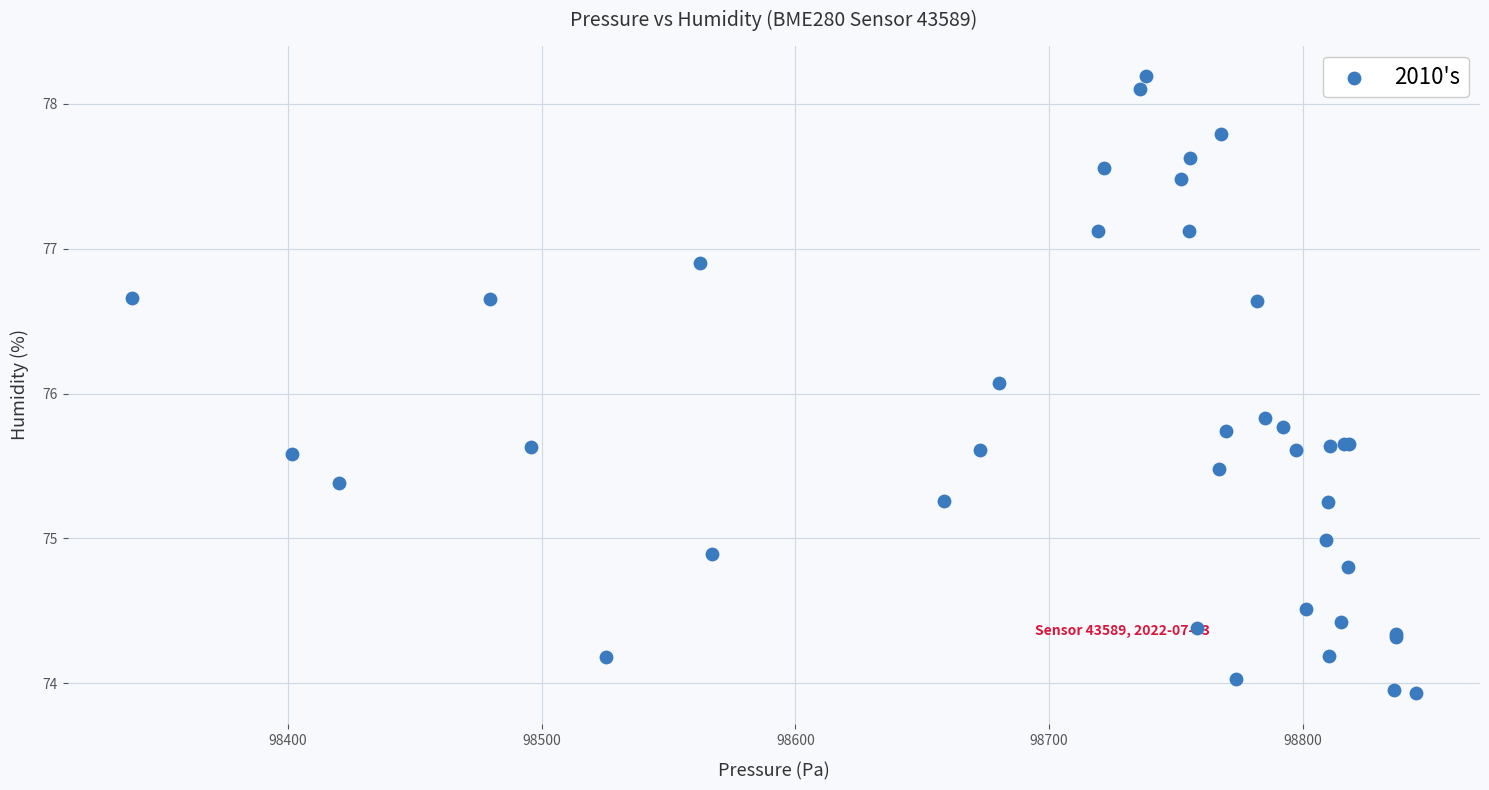

What Y value in the scatter plot is closest to 76?

76.1